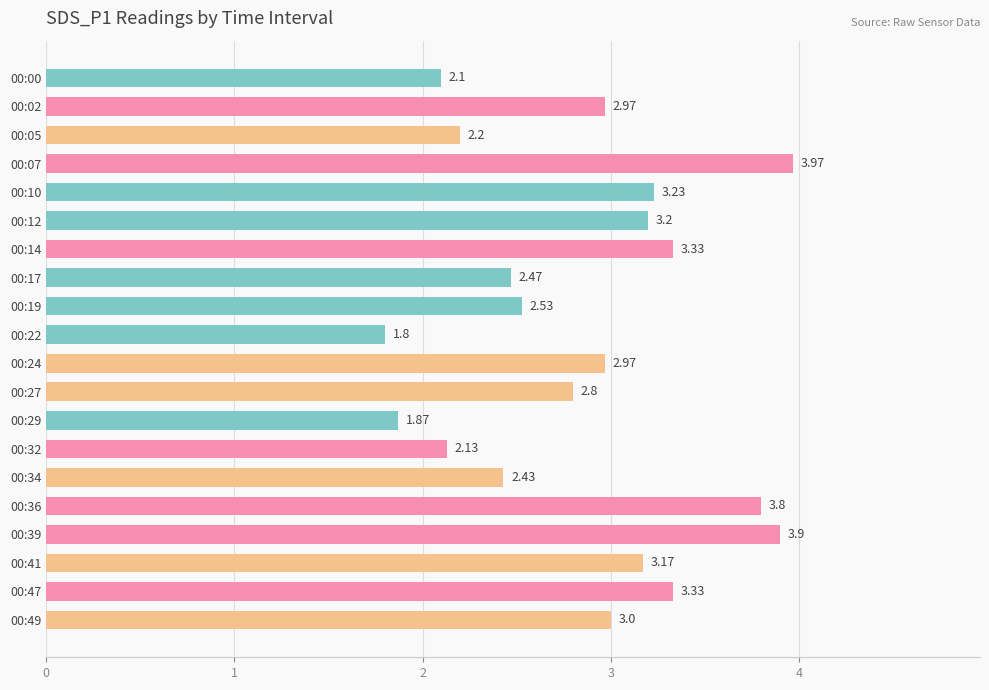

What is the difference between the values at 00:27 and 00:00?

0.7